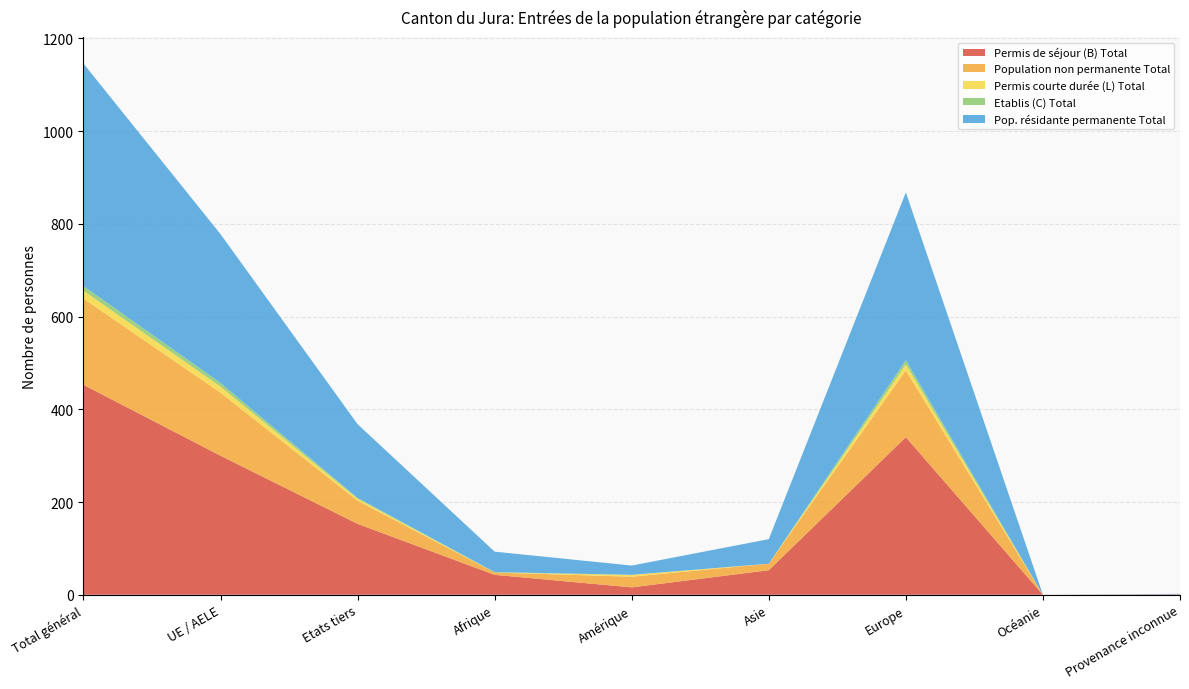

Reading left to right, extract all data points from this chart.

Permis de séjour (B) Total: Total général=453	UE / AELE=300	Etats tiers=153	Afrique=43	Amérique=16	Asie=53	Europe=340	Océanie=0	Provenance inconnue=1
Population non permanente Total: Total général=186	UE / AELE=136	Etats tiers=50	Afrique=5	Amérique=23	Asie=14	Europe=144	Océanie=0	Provenance inconnue=0
Permis courte durée (L) Total: Total général=17	UE / AELE=13	Etats tiers=4	Afrique=0	Amérique=4	Asie=0	Europe=13	Océanie=0	Provenance inconnue=0
Etablis (C) Total: Total général=10	UE / AELE=8	Etats tiers=2	Afrique=1	Amérique=0	Asie=0	Europe=9	Océanie=0	Provenance inconnue=0
Pop. résidante permanente Total: Total général=480	UE / AELE=321	Etats tiers=159	Afrique=44	Amérique=20	Asie=53	Europe=362	Océanie=0	Provenance inconnue=1